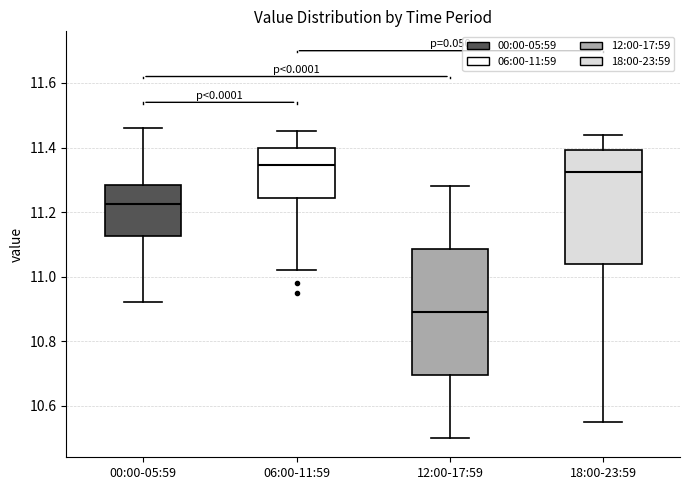

Comparing the boxes themselves (not the whiskers), which one is the tallest?

12:00-17:59